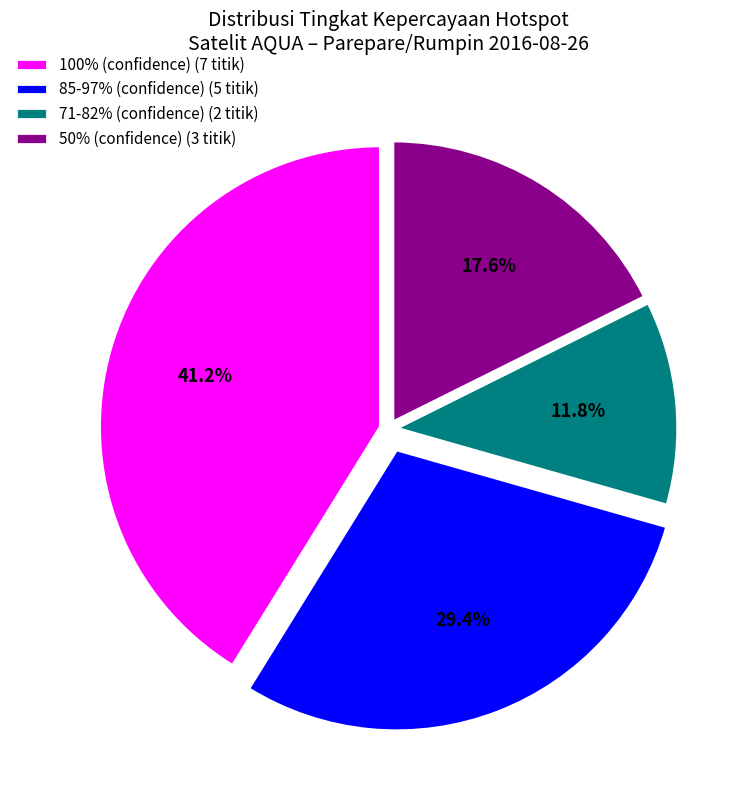

Combined, do 100% (confidence) (7 titik) and 71-82% (confidence) (2 titik) account for over 50%?

Yes